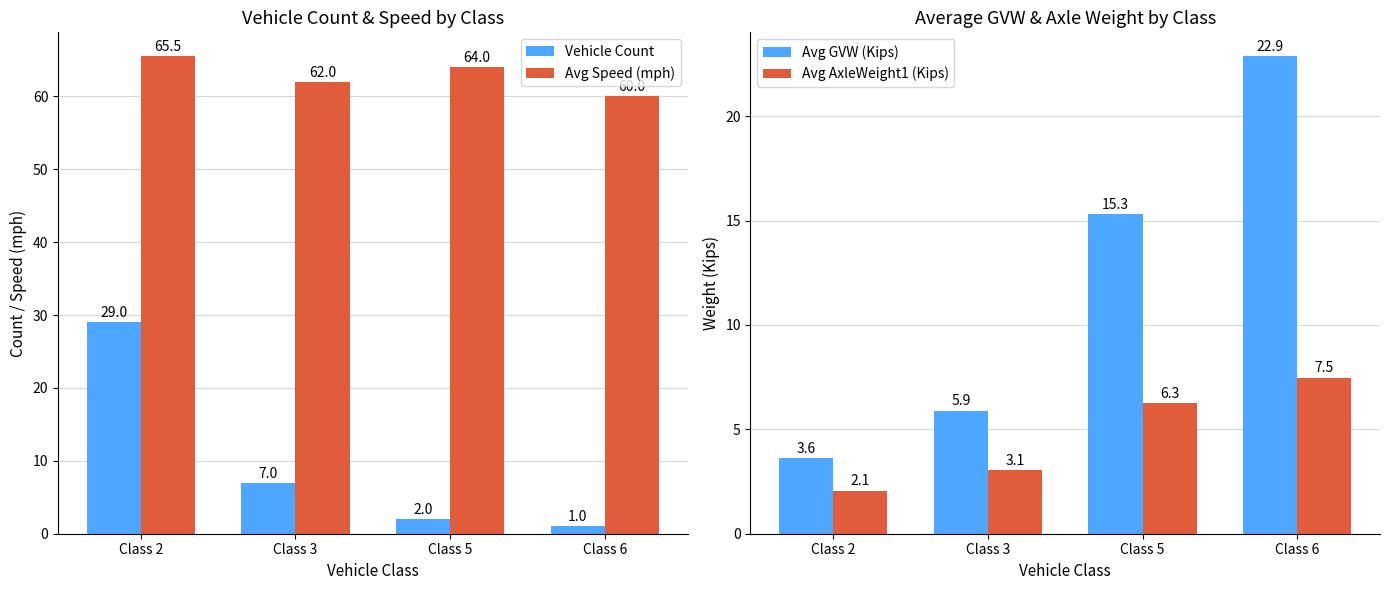

At which category is the sum across all series the highest?

Class 2